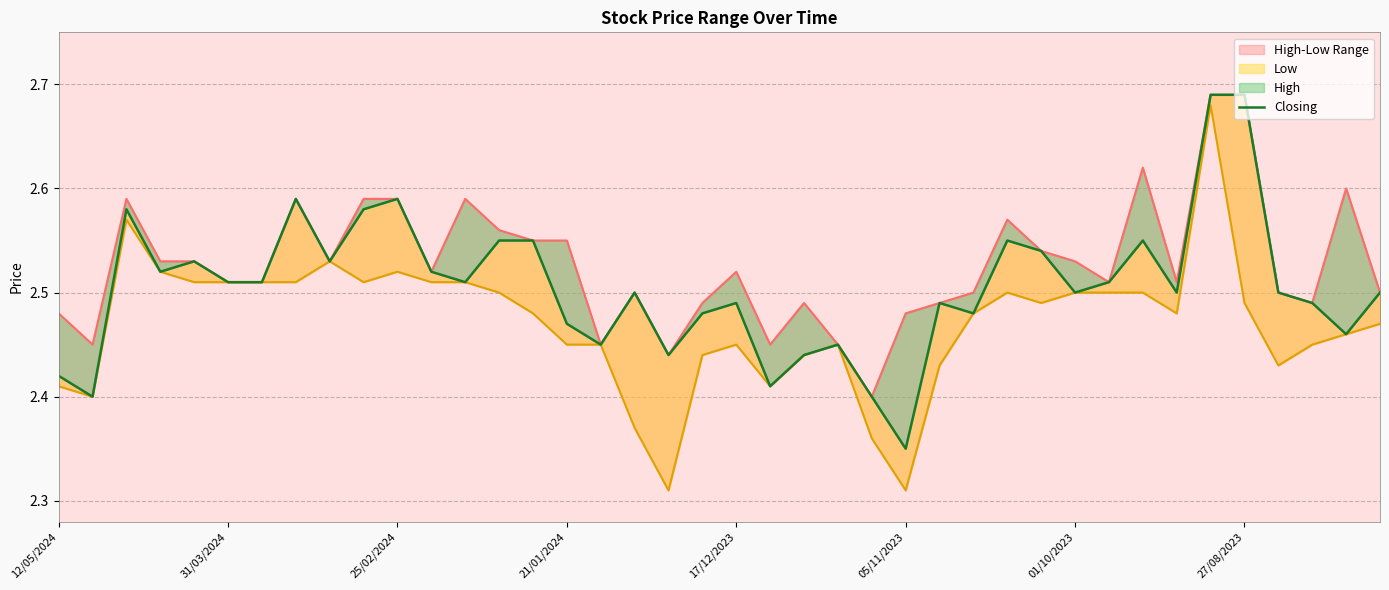

List the series in order of their peak value, highest first.

High, Closing, Low